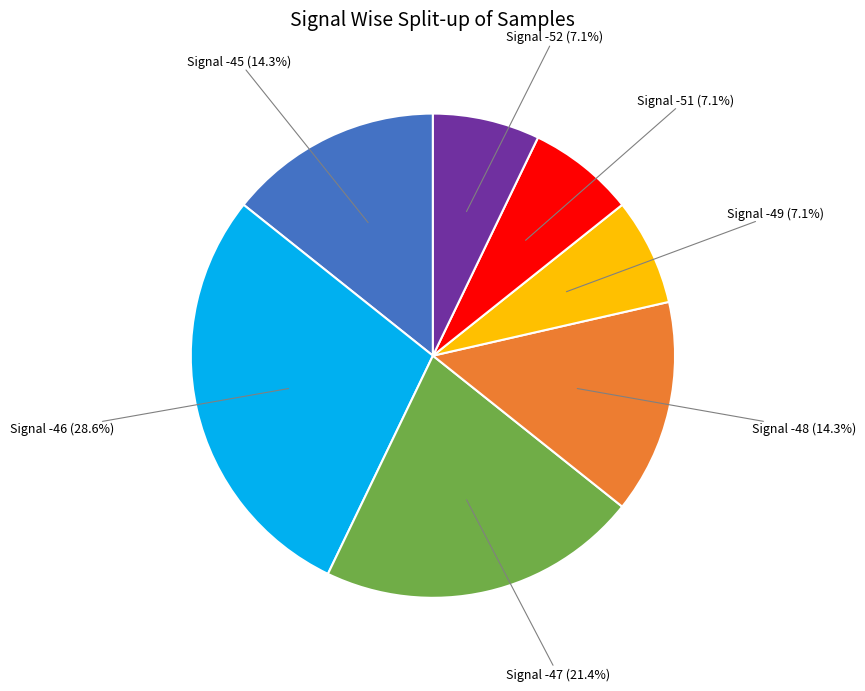

Between Signal -45 and Signal -51, which is larger?

Signal -45